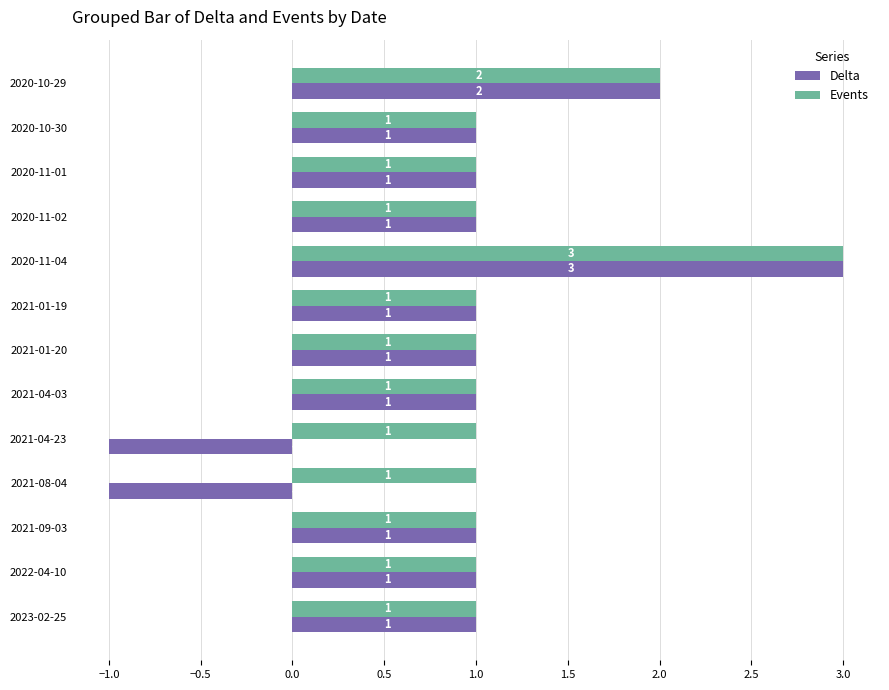

Is it true that Events equals 1 at 2020-11-01?

True